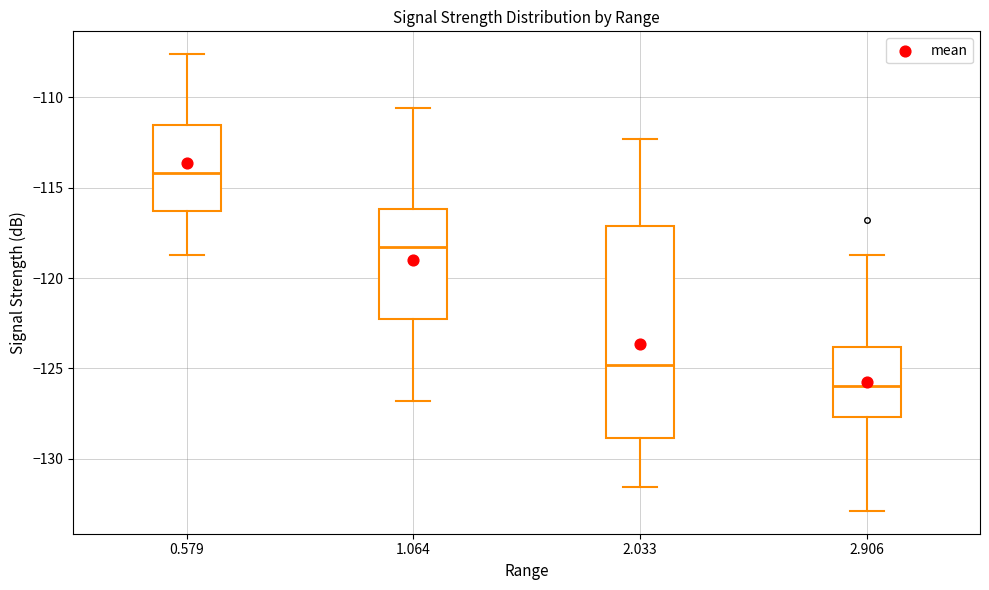

Where is the upper edge of the box at x = 1.064 on the y-axis? The values are not printed on the chart, so give them approximately, as read against the axis.

-116.0